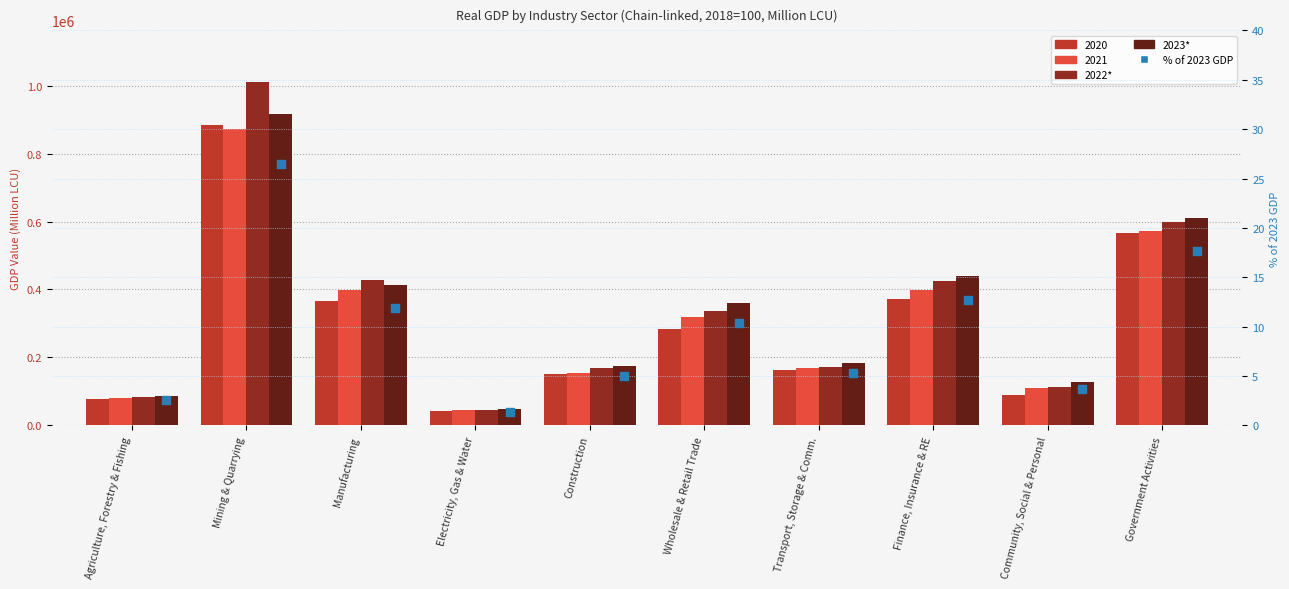

Is the value of 2023* at Government Activities greater than the value of % of 2023 GDP at Mining & Quarrying?

Yes